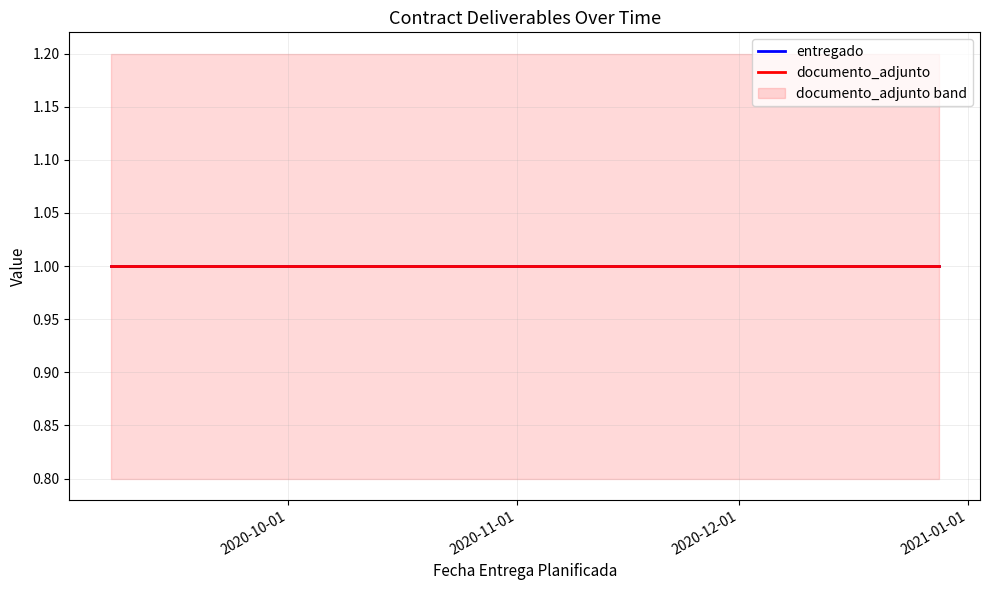

True or false: contrato_detalle_id has a value of 1161345 at 2020-12-28.

False